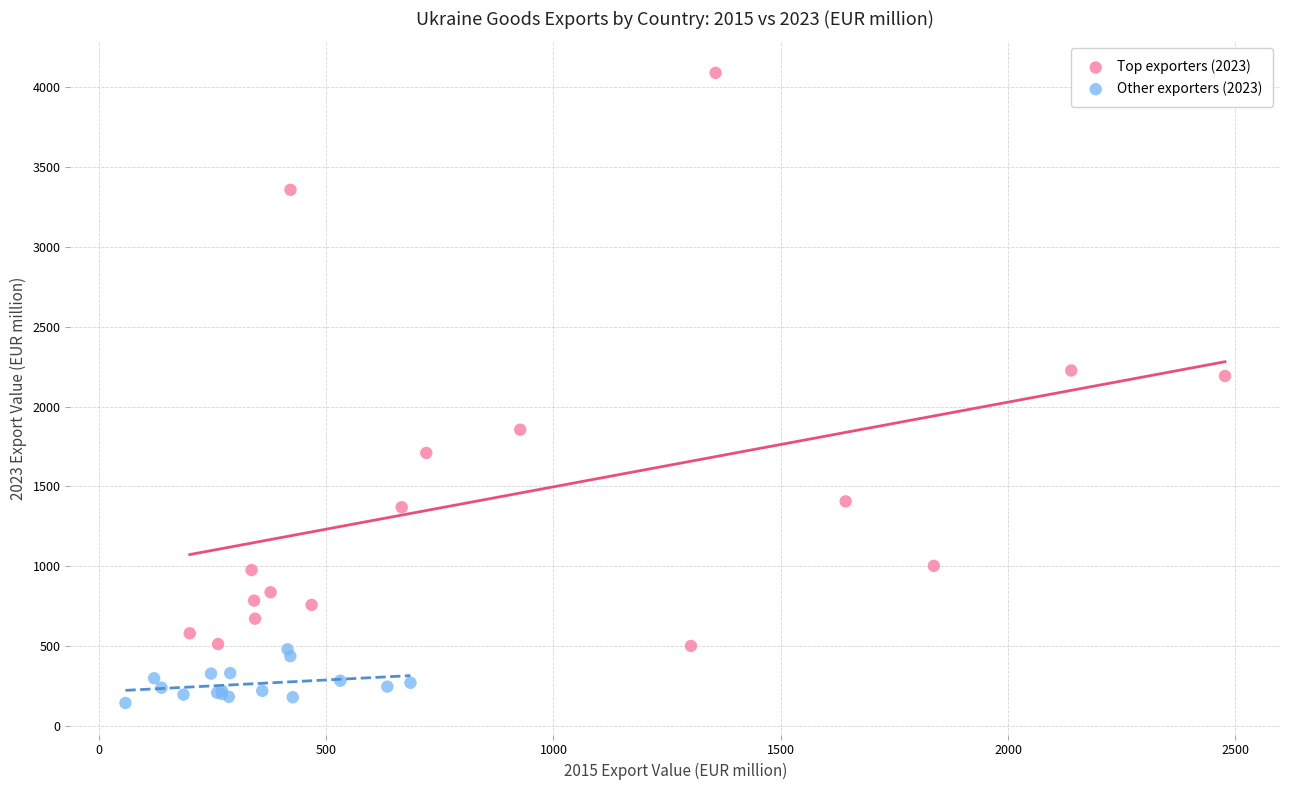

Which series contains the highest Y value?

Top exporters (2023)